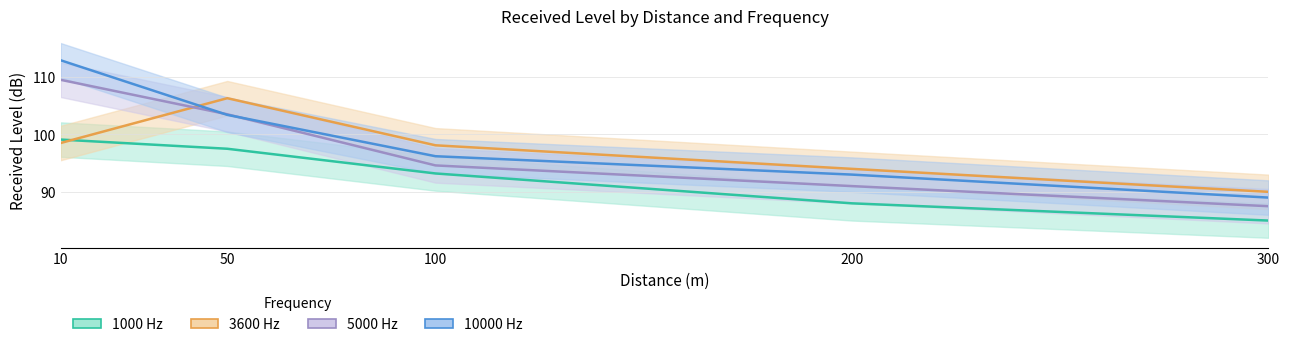

In 3600 Hz, how many points are higher than both neighbors (excluding endpoints)?

1